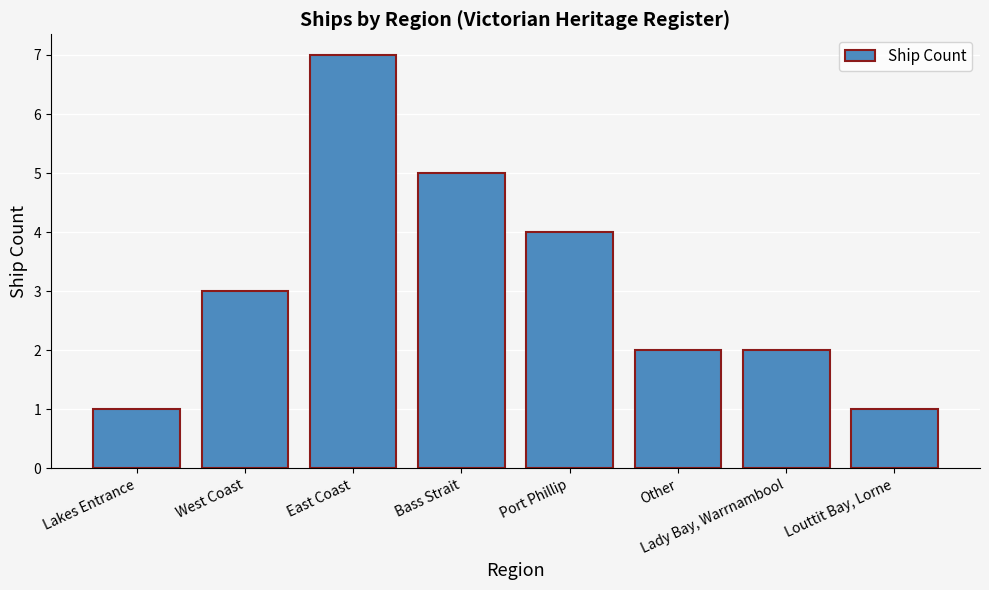

The value at East Coast is 1. True or false?

False